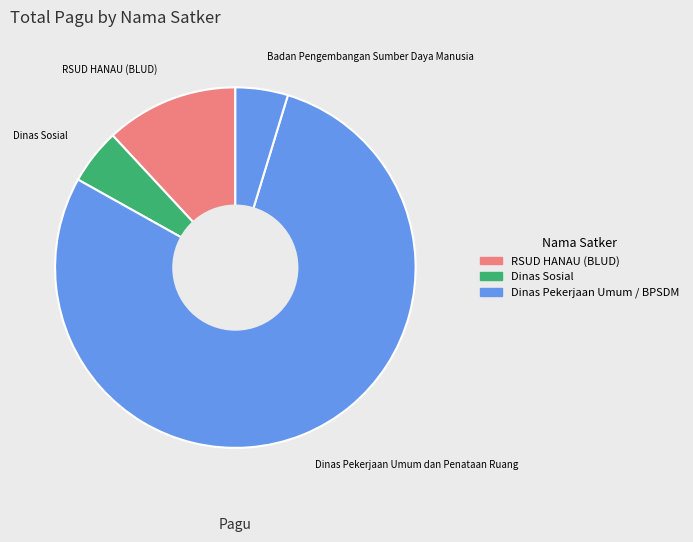

Do Dinas Sosial and Badan Pengembangan Sumber Daya Manusia together represent more than half of the pie?

No